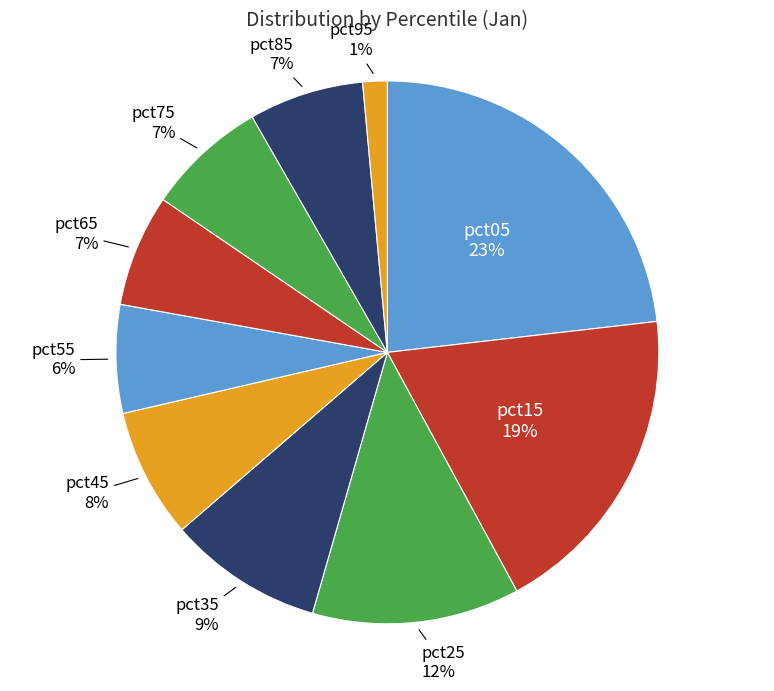

How many slices are in this pie chart?

10